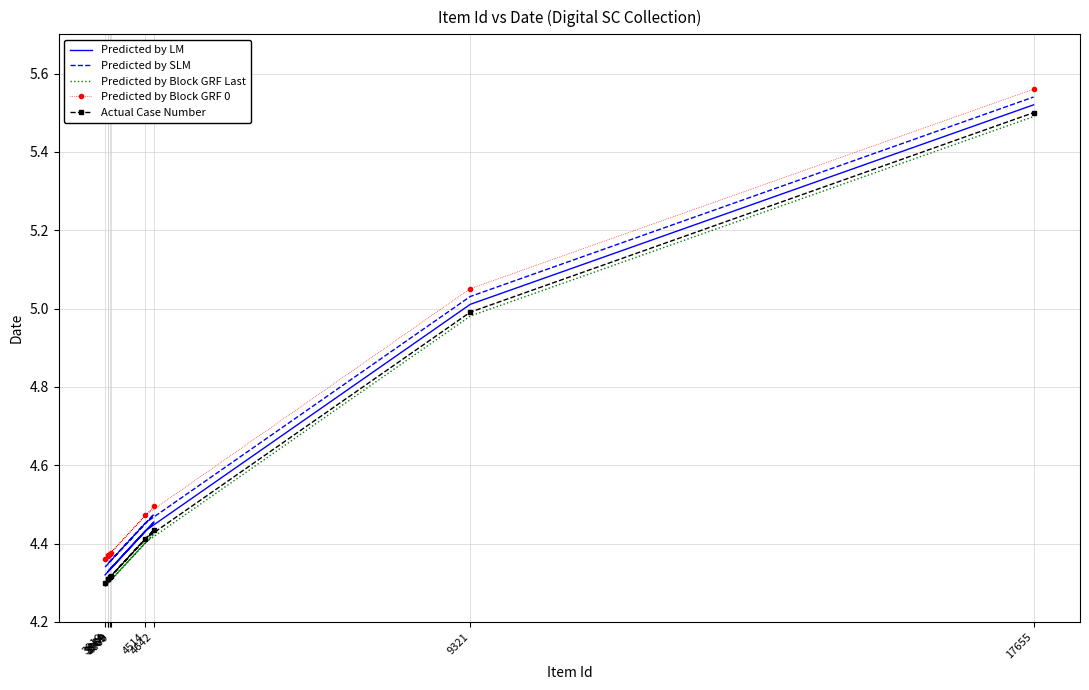

How many data points does each series have?

9